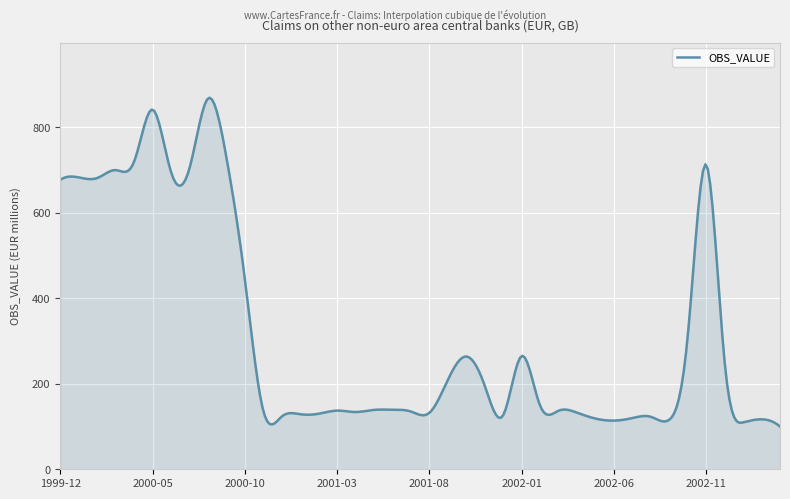

What is the greatest value displayed?

869.4